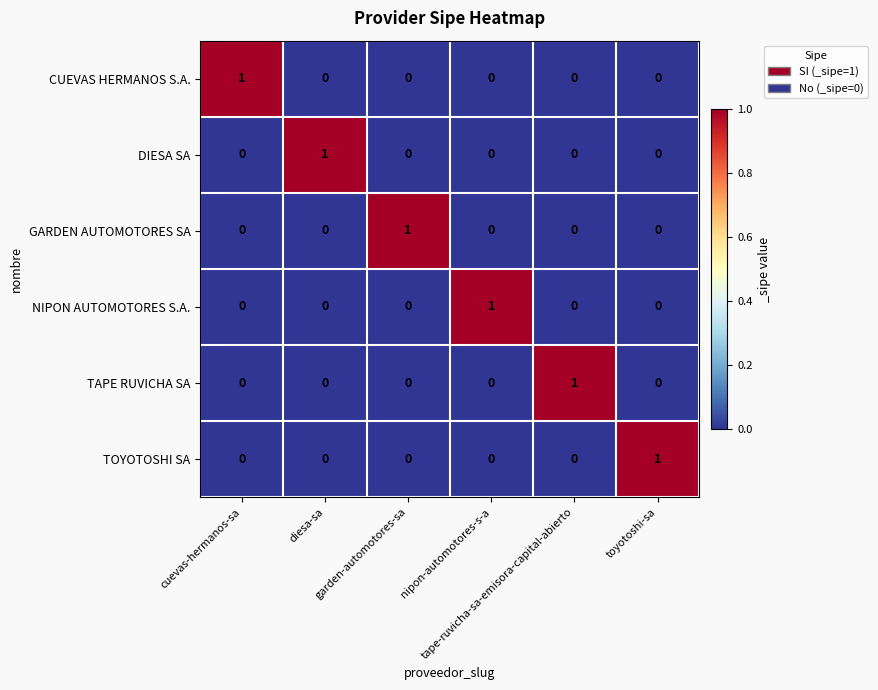

How many GARDEN AUTOMOTORES SA values are between 0 and 1?

6